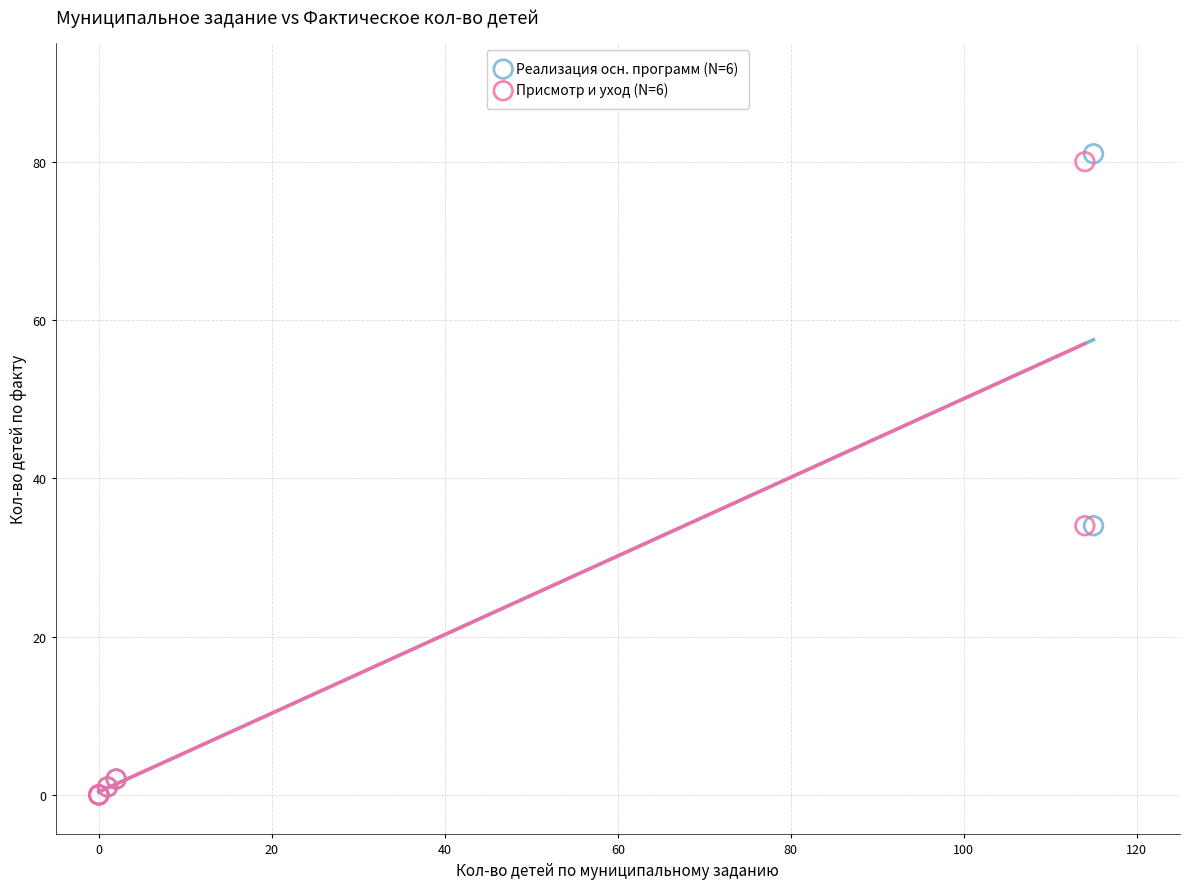

What are all the series names shown in the legend?

Реализация осн. программ (N=6), Присмотр и уход (N=6)